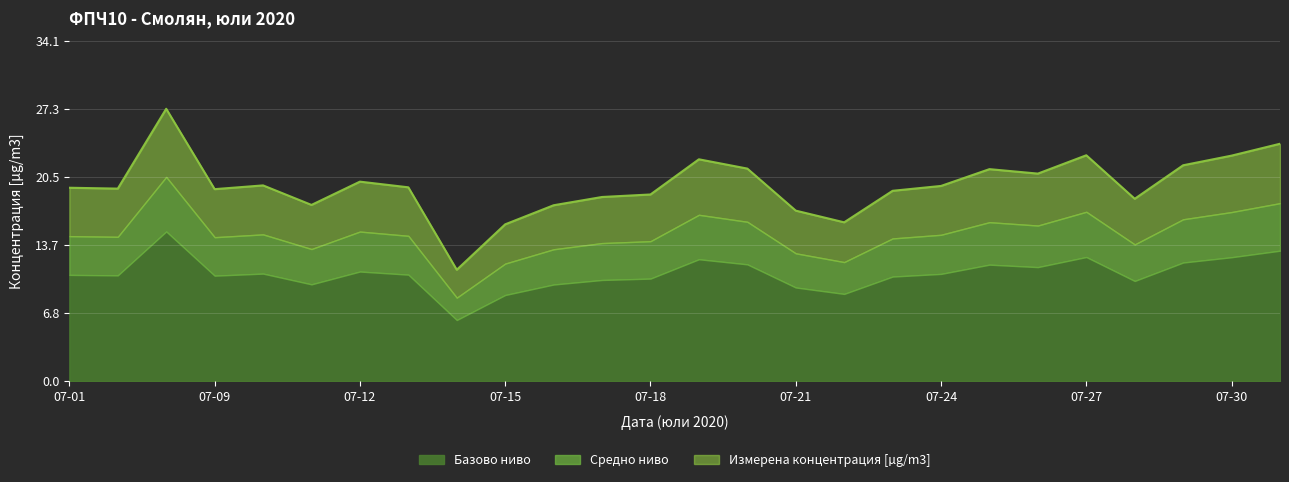

What is the lowest value of the Базово ниво series?

6.2